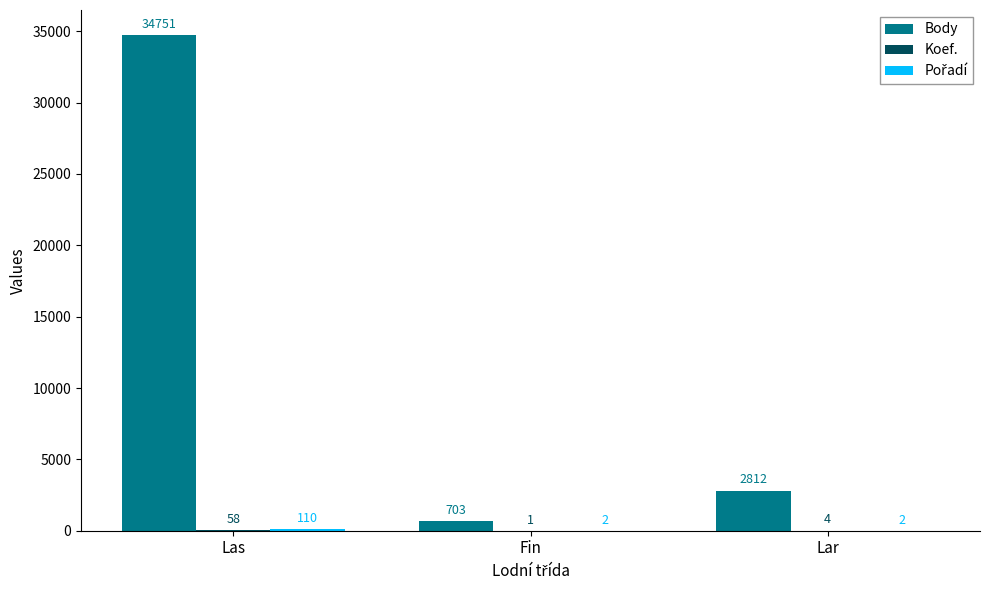

The value of Body at Lar is 4523. True or false?

False